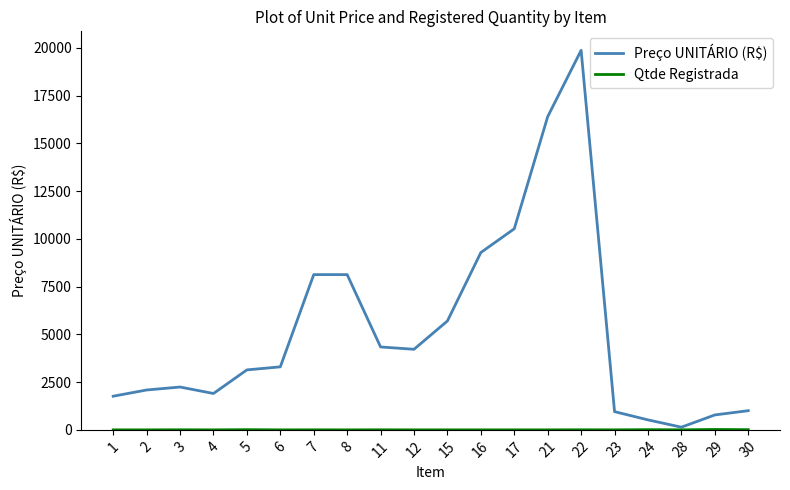

What is the average value of the Preço UNITÁRIO (R$) series?

5222.9